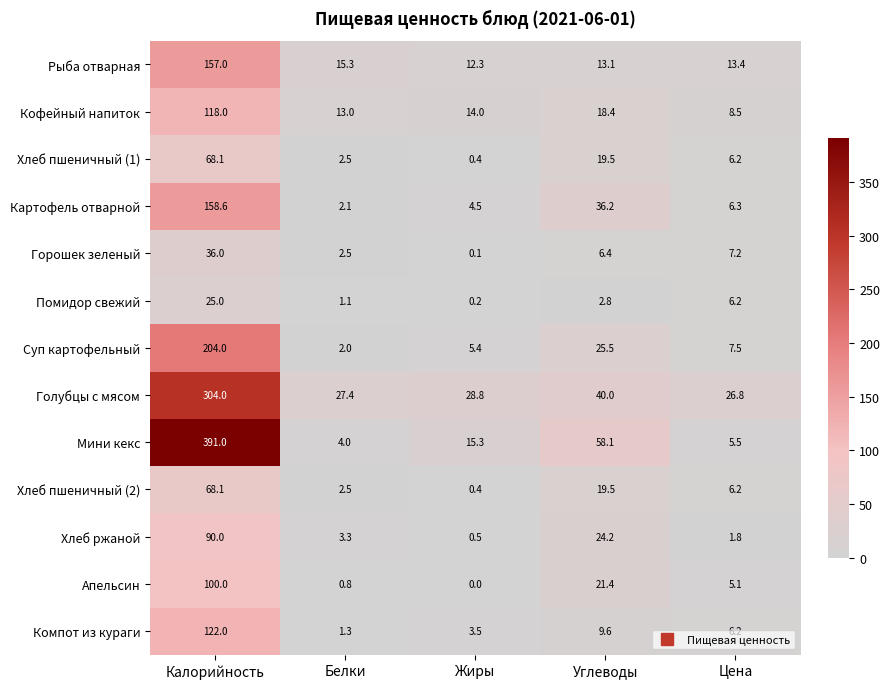

What is the greatest value displayed?

391.0